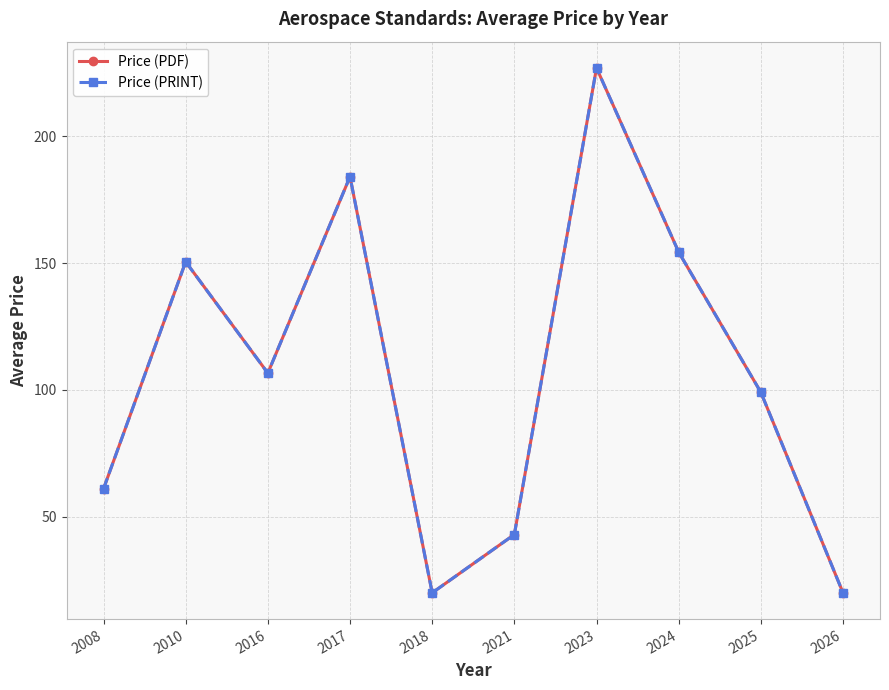

True or false: Price (PRINT) has more than 1 interior local peaks.

True